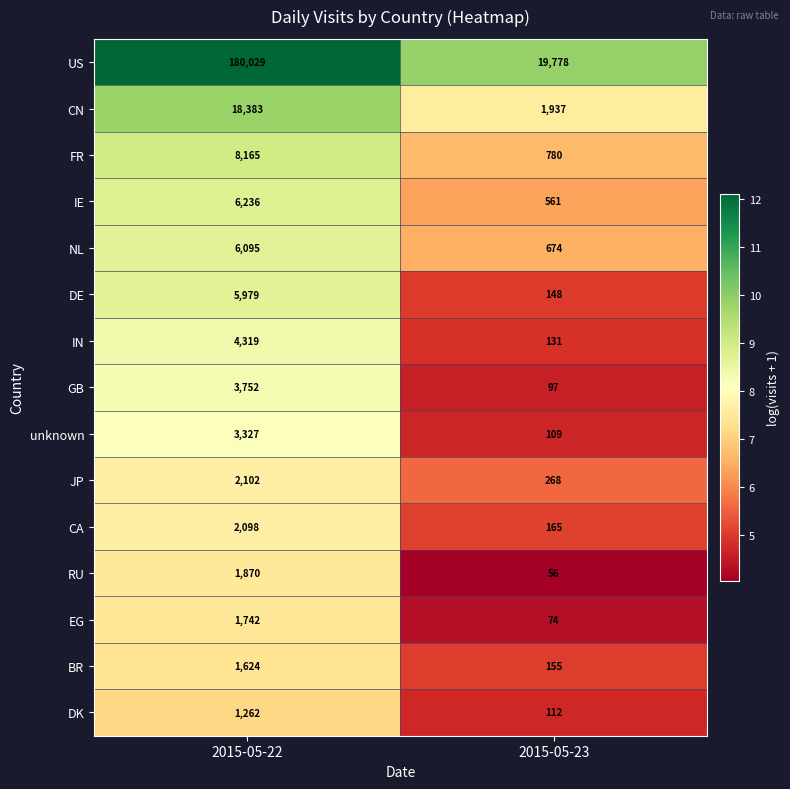

At which category does the chart reach its peak across all series?

2015-05-22